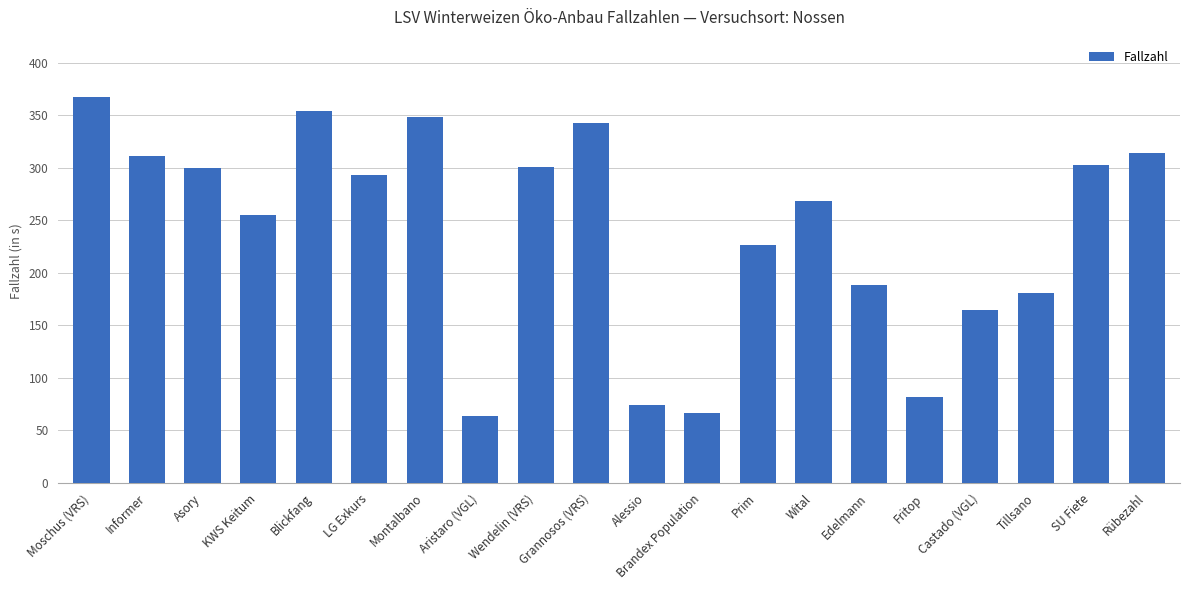

Are the bars grouped side by side (vs. stacked)?

No